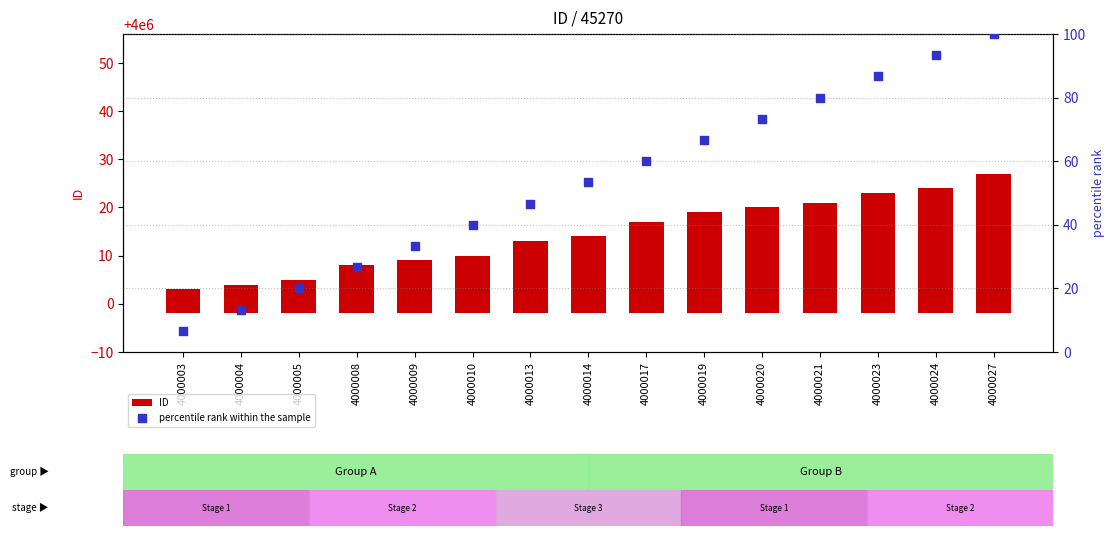

Which series has the largest total across all categories?

percentile rank within the sample